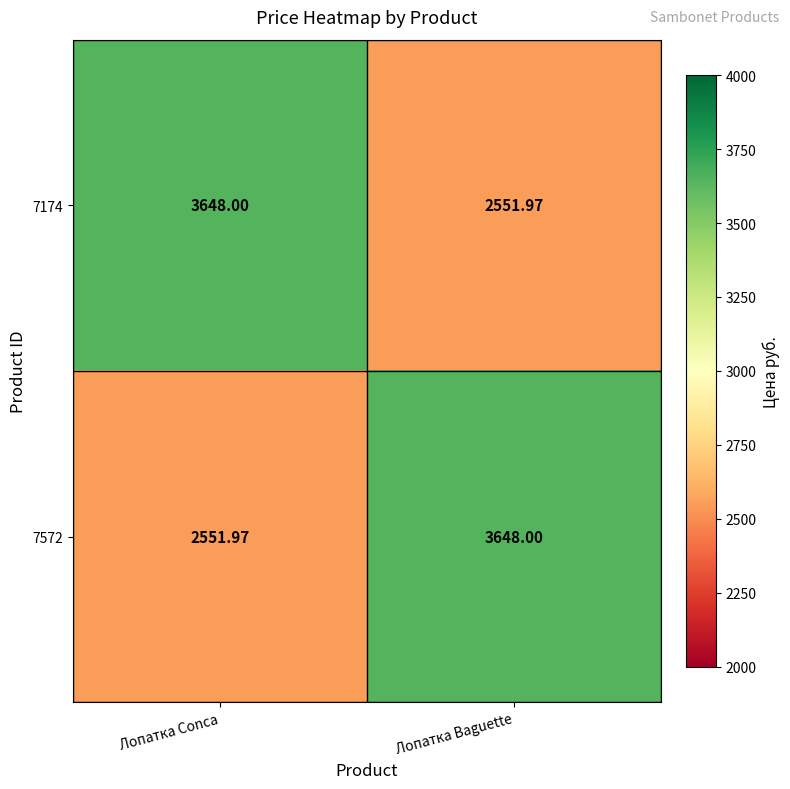

Is the value of 7572 at Лопатка Baguette greater than the value of 7174 at Лопатка Baguette?

Yes